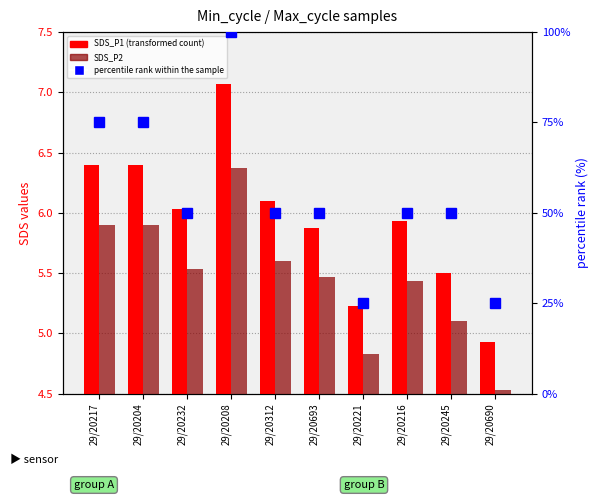

Which series has the widest spread of values?

percentile rank within the sample